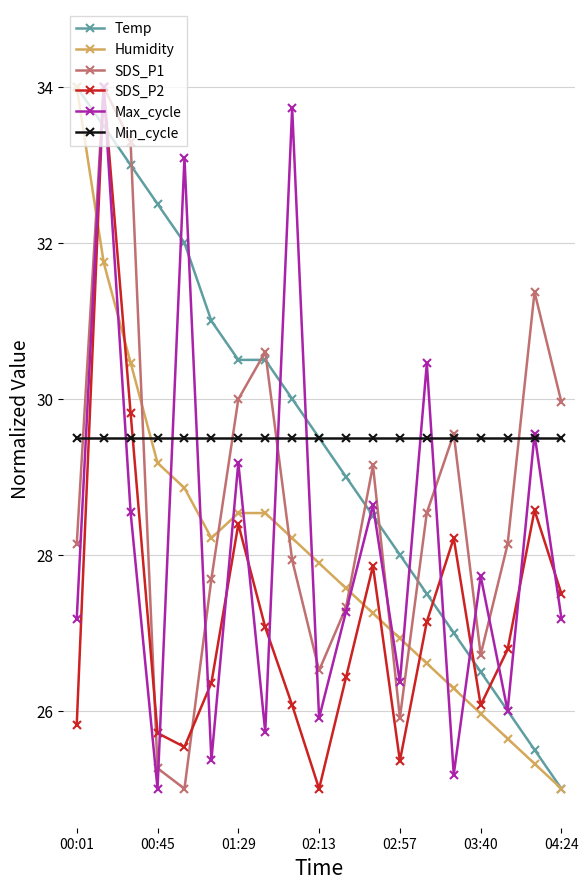

How many interior local valleys does the SDS_P1 series have?

4